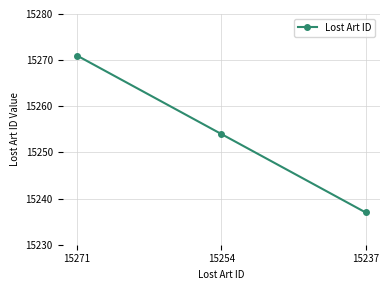

What is the sum of all values?

45762